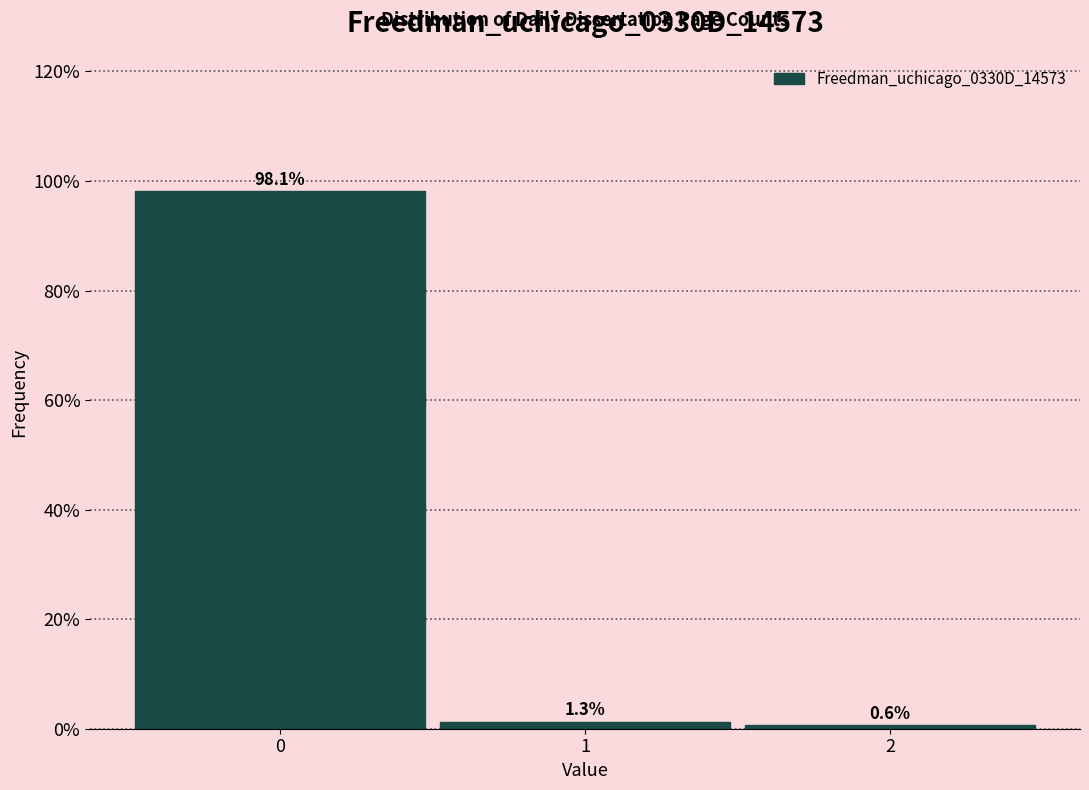

Reading left to right, transcribe this chart: for each bar, give the range it covers on the x-axis and its height.

-0.5 to 0.5: 98.1
0.5 to 1.5: 1.3
1.5 to 2.5: 0.6